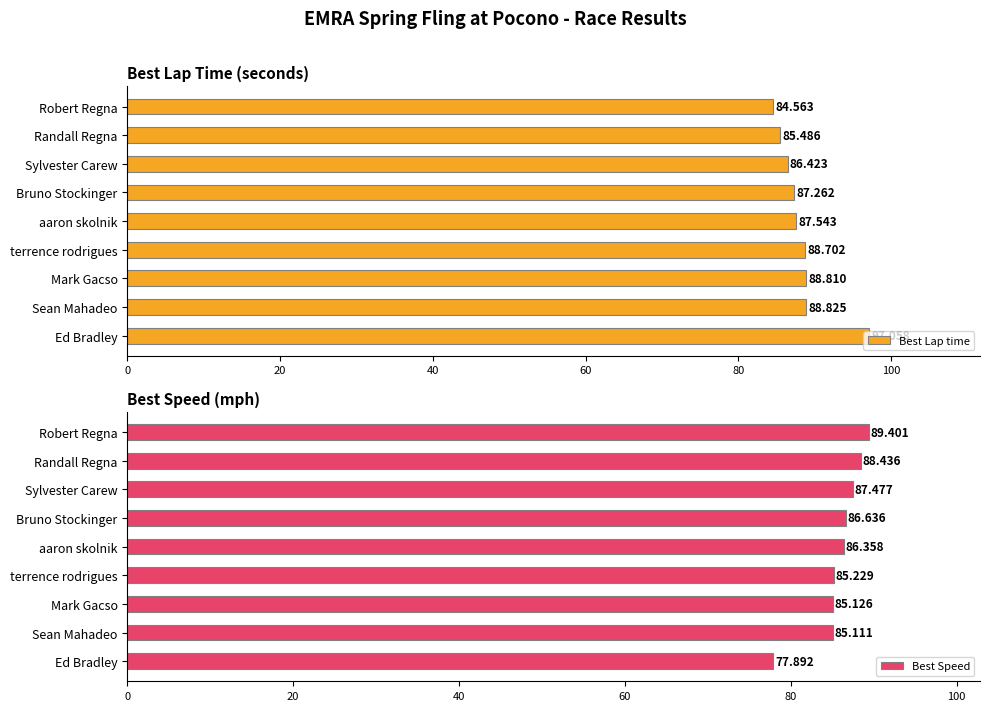

What are all the series names shown in the legend?

Best Lap time, Best Speed